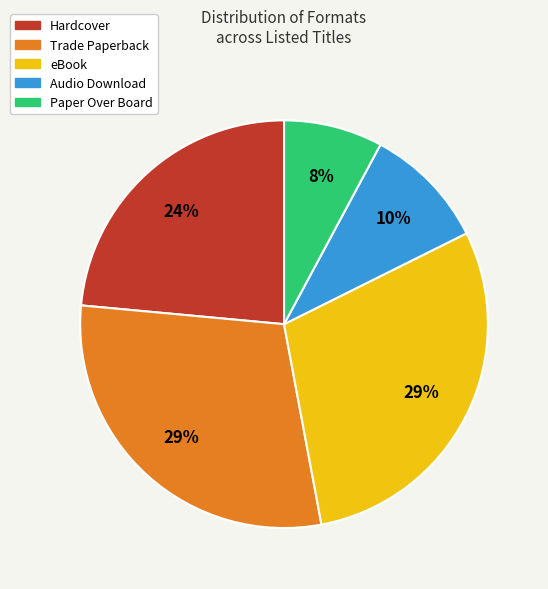

Which category has the smallest portion of the pie?

Paper Over Board